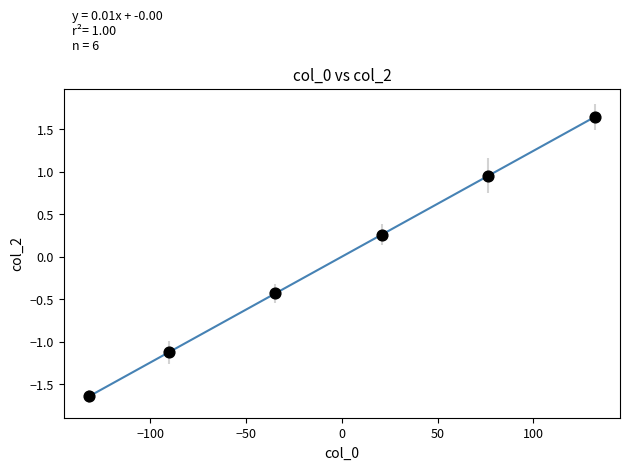

What is the range of X values (max minus min)?

264.0